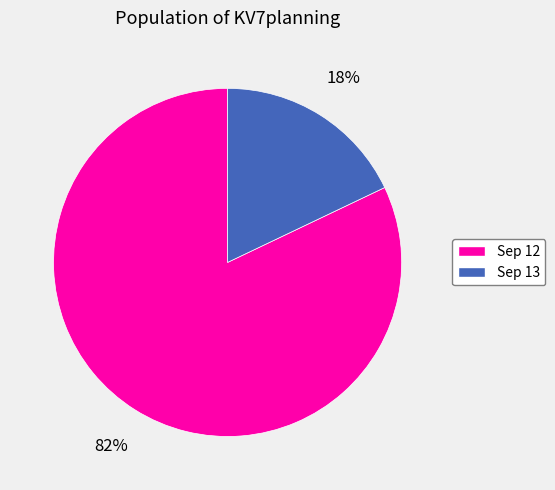

Which has a higher value, Sep 13 or Sep 12?

Sep 12